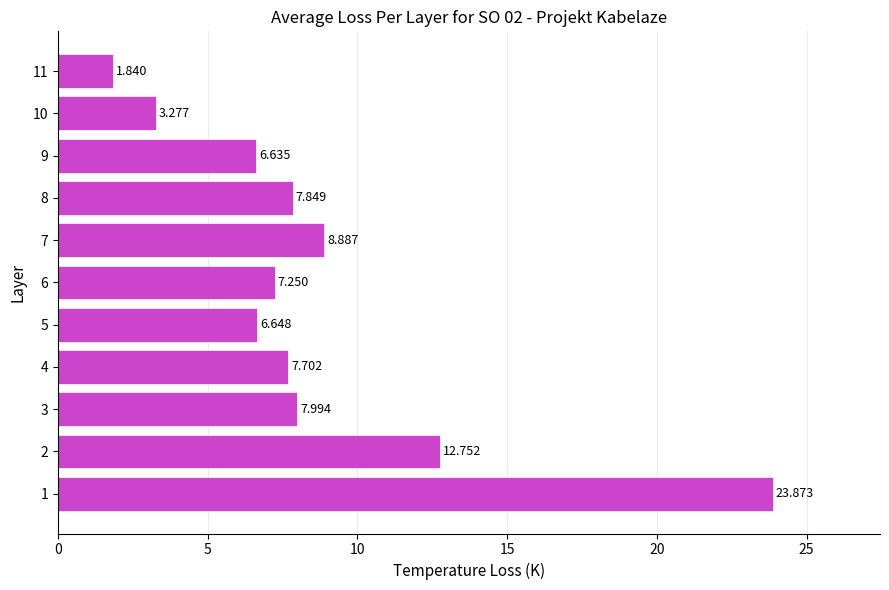

What is the difference between the maximum and minimum values?

22.0